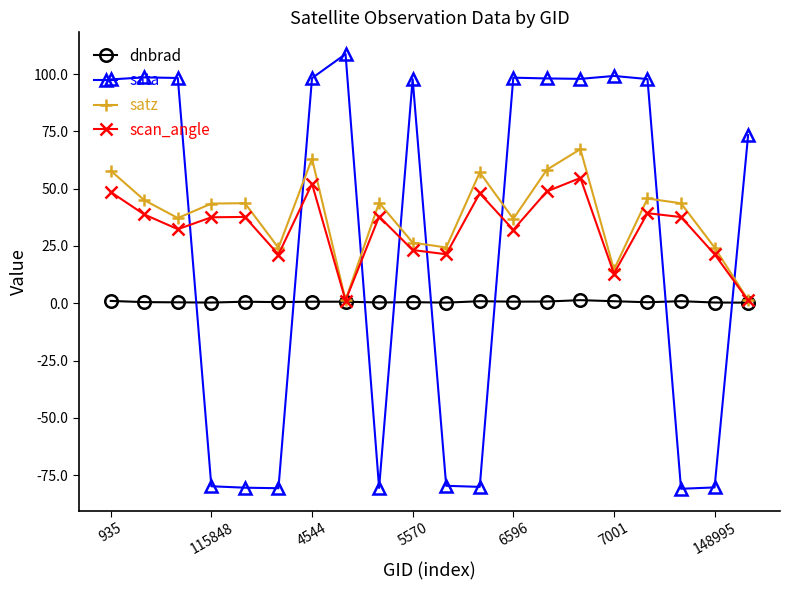

What are all the series names shown in the legend?

dnbrad, sata, satz, scan_angle